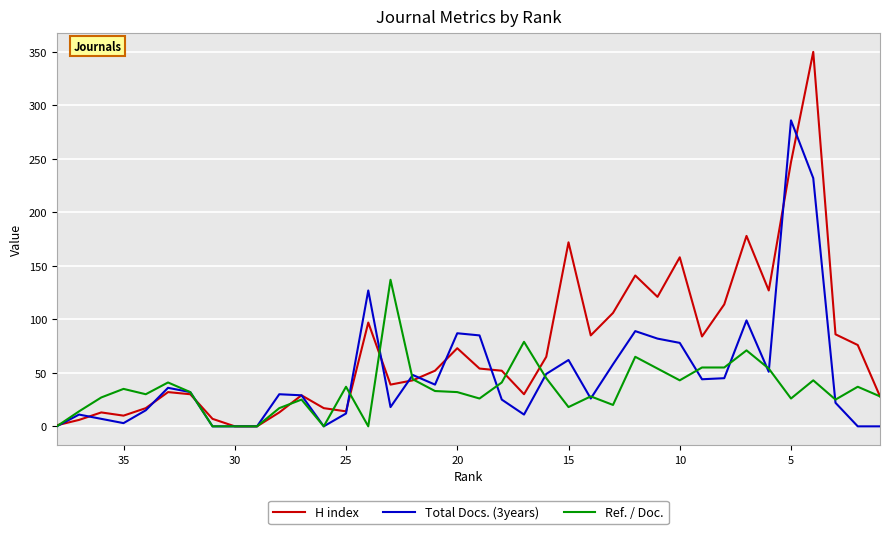

What are all the series names shown in the legend?

H index, Total Docs. (3years), Ref. / Doc.